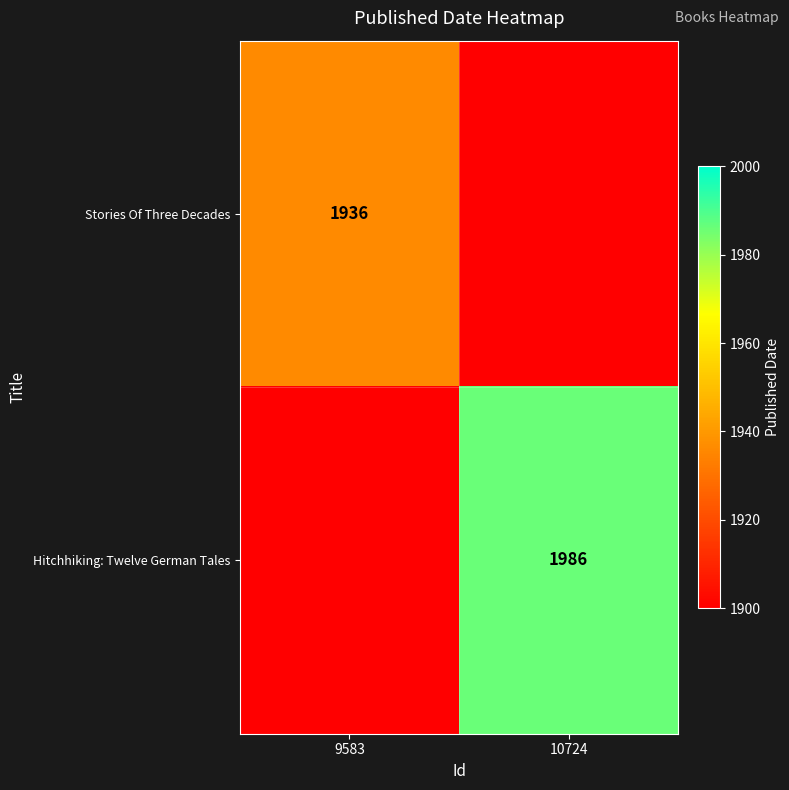

What is the spread (max minus min) of values at 10724?

1986